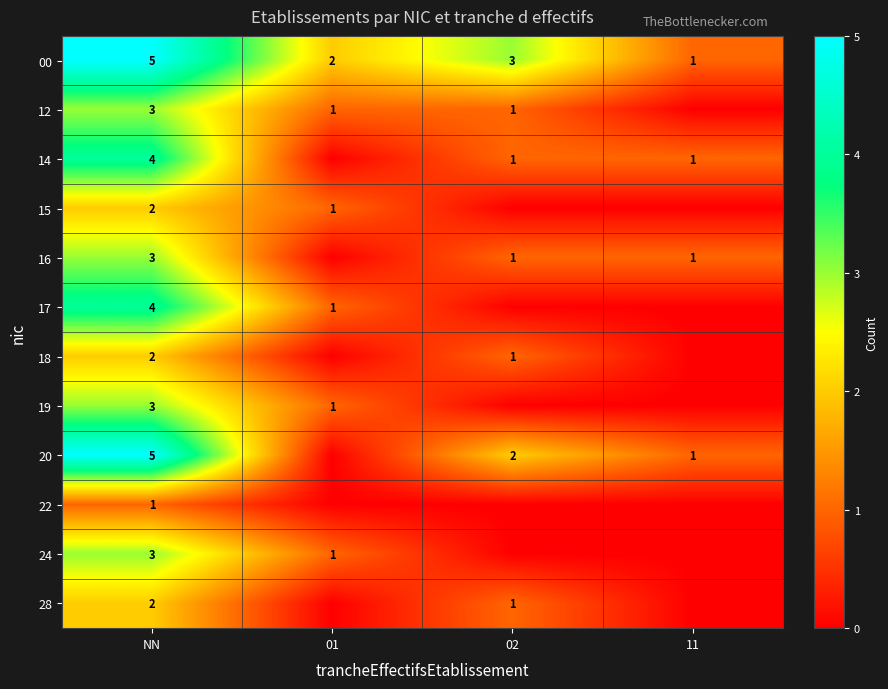

True or false: 00 has a value of 1 at 11.

True